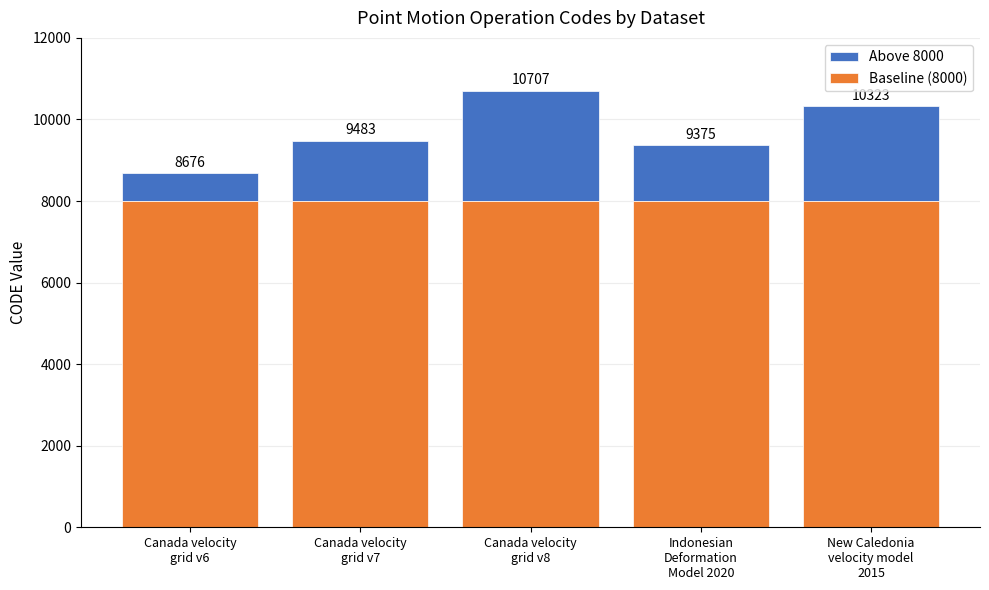

How many bars are there in total?

5